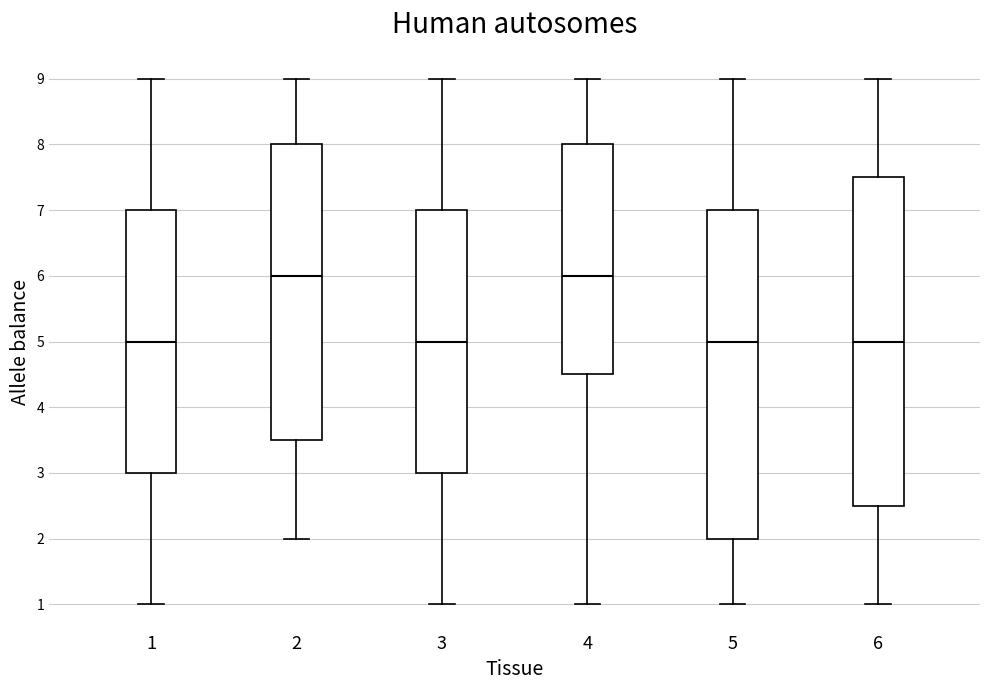

Reading left to right, read every box against the y-axis: the position of its median line, the range the box covers, and the ends of its whiskers. The values are not printed on the chart, so give them approximately, as read against the axis.

1: median 5.0, box 3.0 to 7.0, whiskers 1.0 to 9.0
2: median 6.0, box 3.5 to 8.0, whiskers 2.0 to 9.0
3: median 5.0, box 3.0 to 7.0, whiskers 1.0 to 9.0
4: median 6.0, box 4.5 to 8.0, whiskers 1.0 to 9.0
5: median 5.0, box 2.0 to 7.0, whiskers 1.0 to 9.0
6: median 5.0, box 2.5 to 7.5, whiskers 1.0 to 9.0